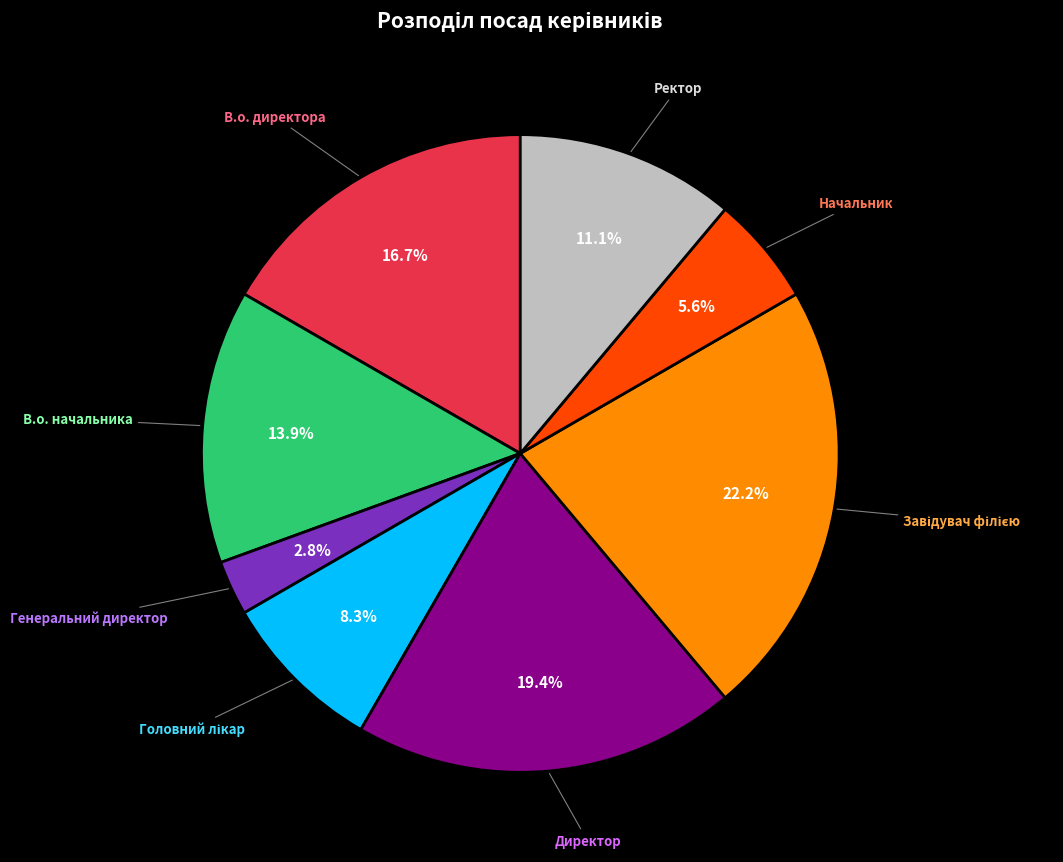

What portion of the pie excludes В.о. директора?

83.3%